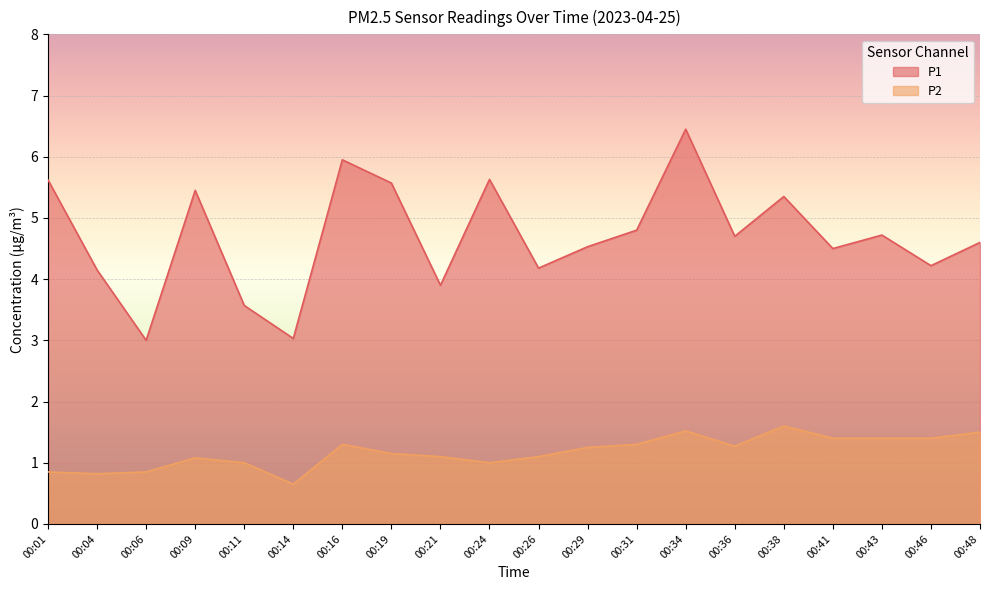

The value of P1 at 00:43 is 6.5. True or false?

False